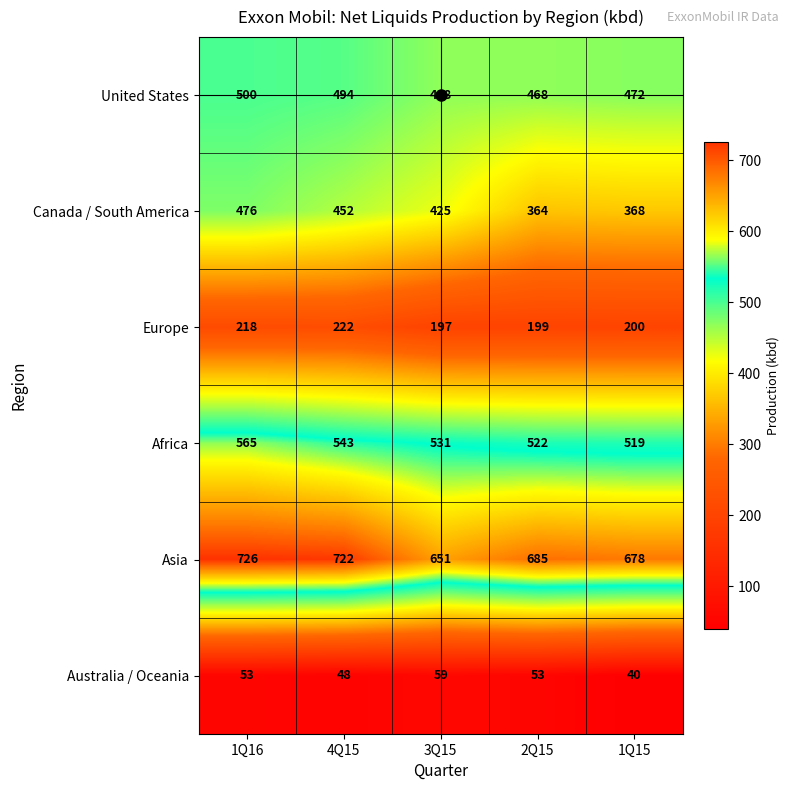

Rank the series by their maximum value, from lowest to highest.

Australia / Oceania, Europe, Canada / South America, United States, Africa, Asia